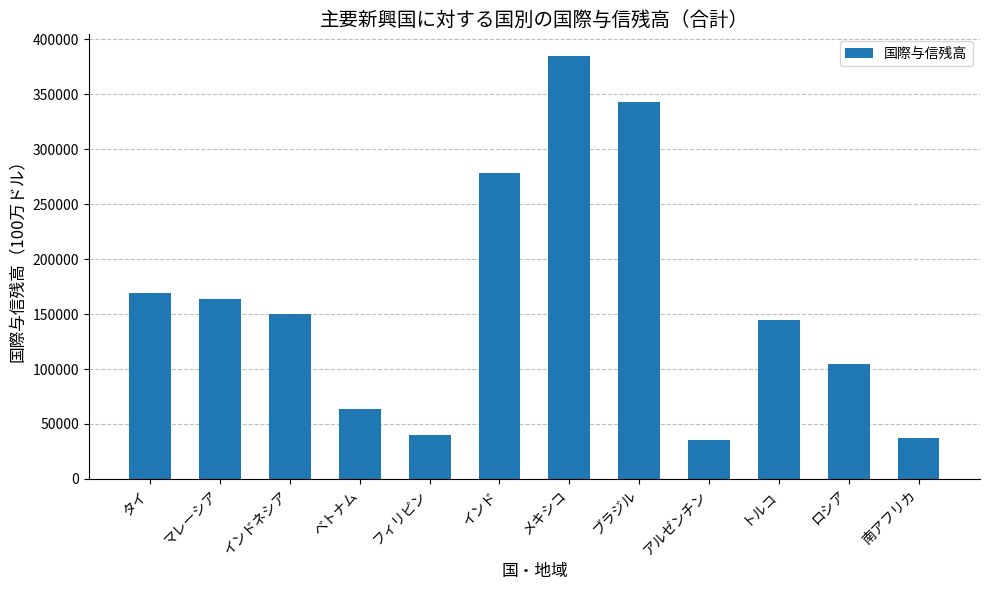

Which category has the highest value across all series?

メキシコ